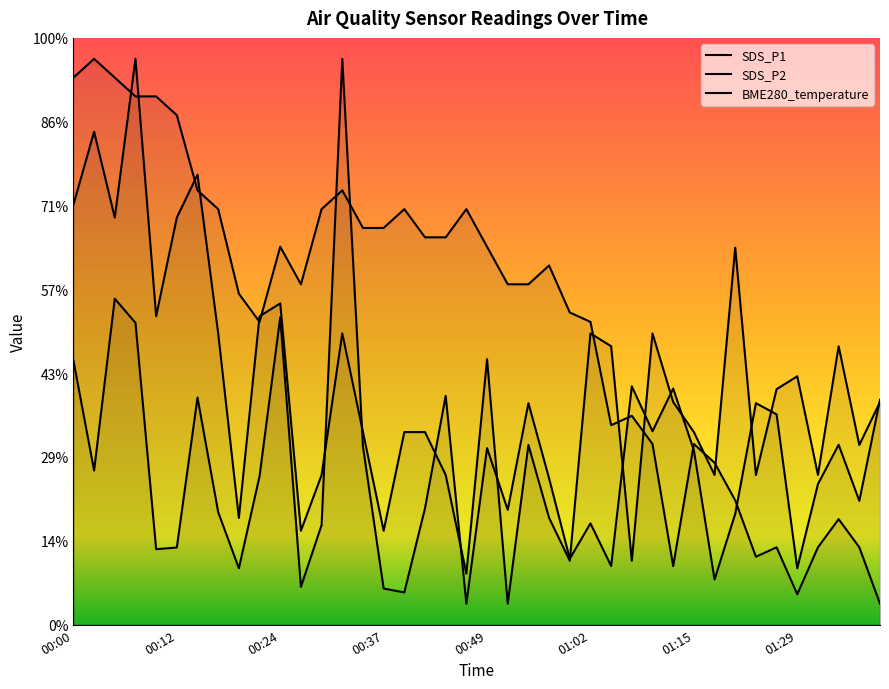

How many lines are shown in the chart?

3